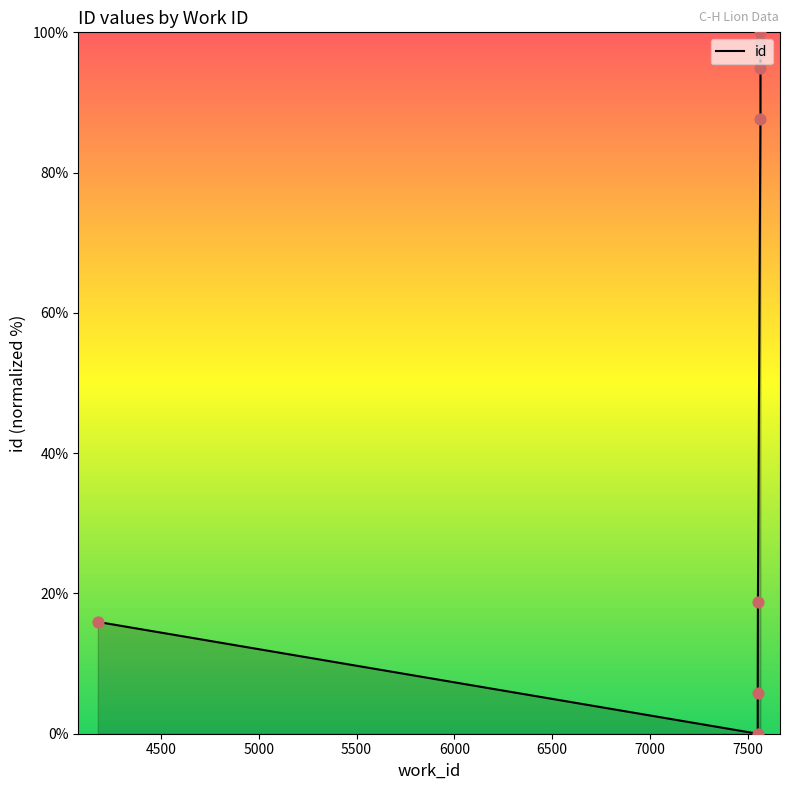

Approximately how many times larger is the value at 7565 compared to 7565?

1.1